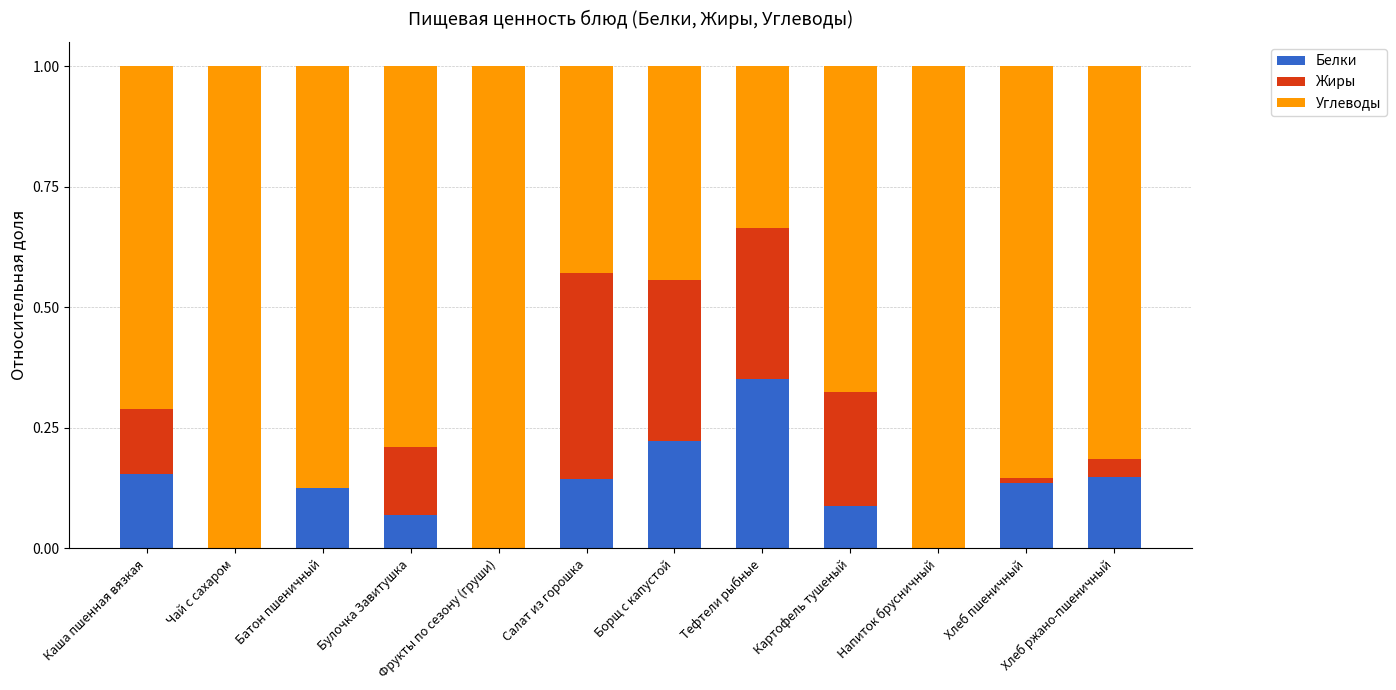

What is the total value across all series at Булочка Завитушка?

1.0